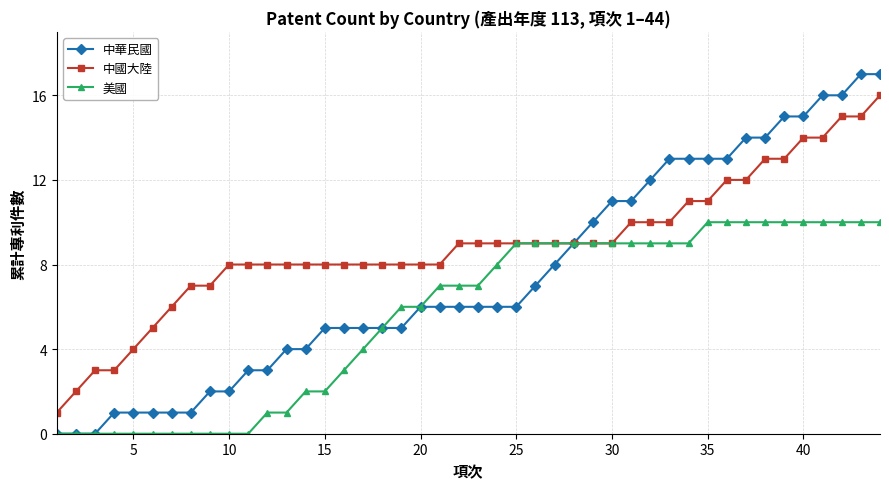

List the series in order of their overall mean, highest first.

中國大陸, 中華民國, 美國